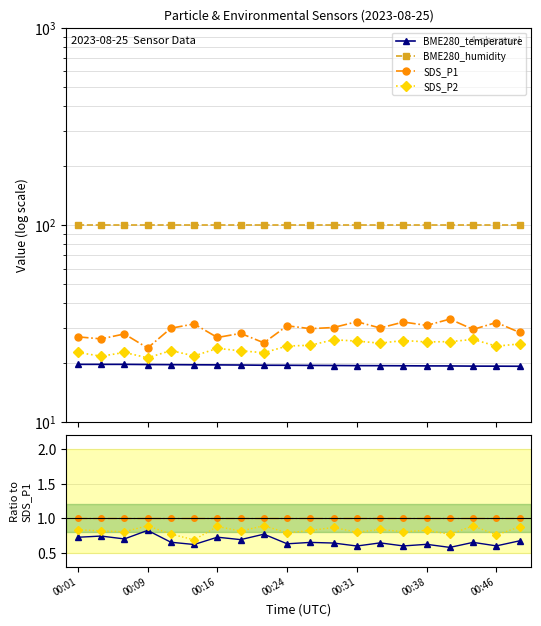

What is the difference between the maximum and minimum values in the BME280_humidity series?

1.2